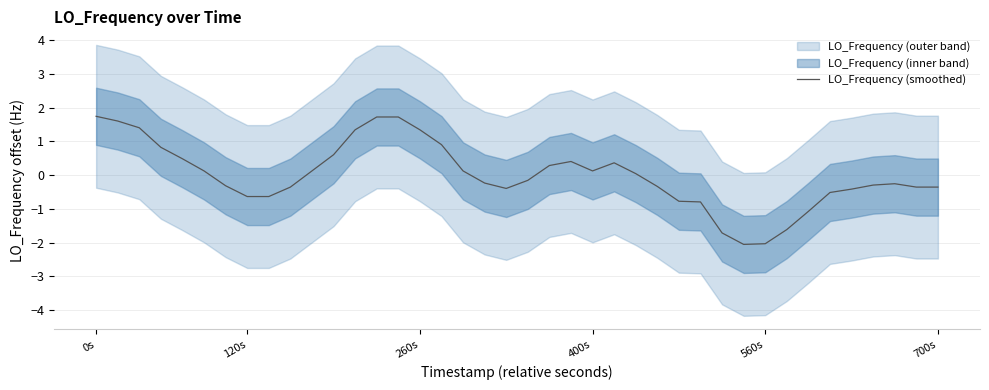

True or false: LO_Frequency (smoothed) has a value of 0.1 at 400s.

True